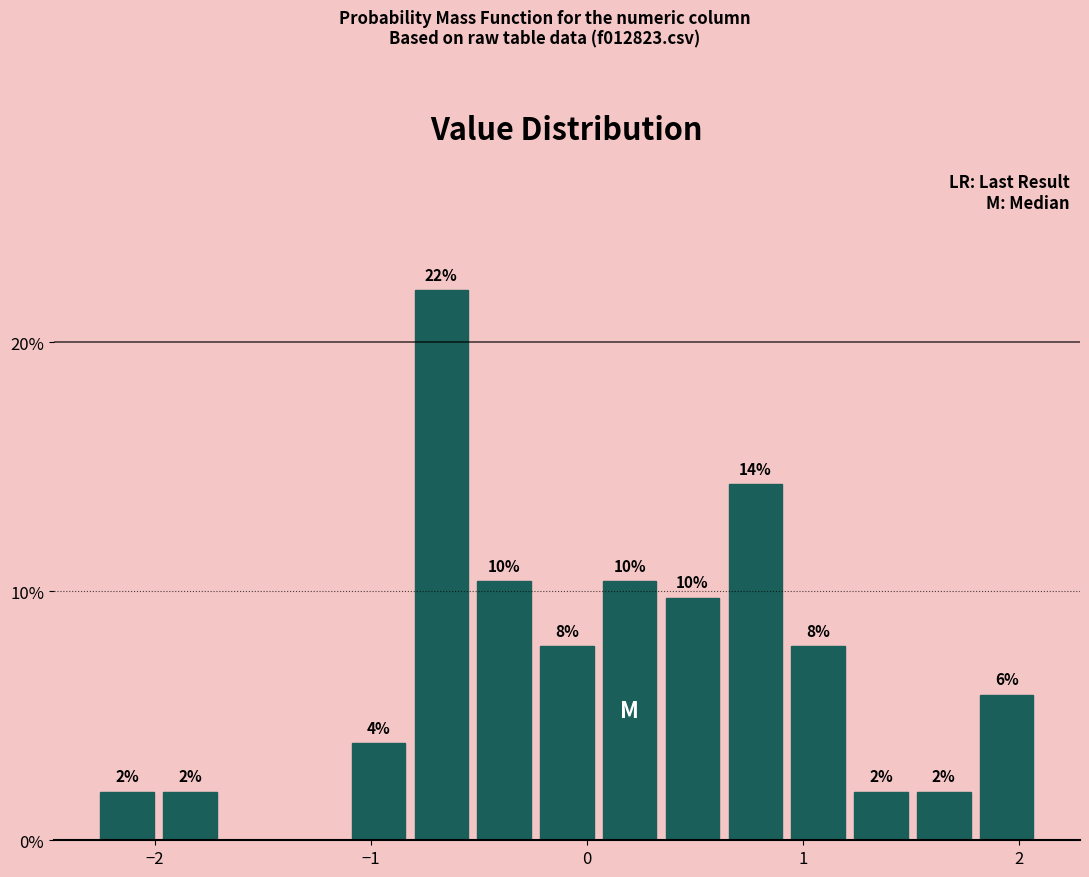

Read against the x-axis, roughly where is the centre of the tallest bar?

-0.7